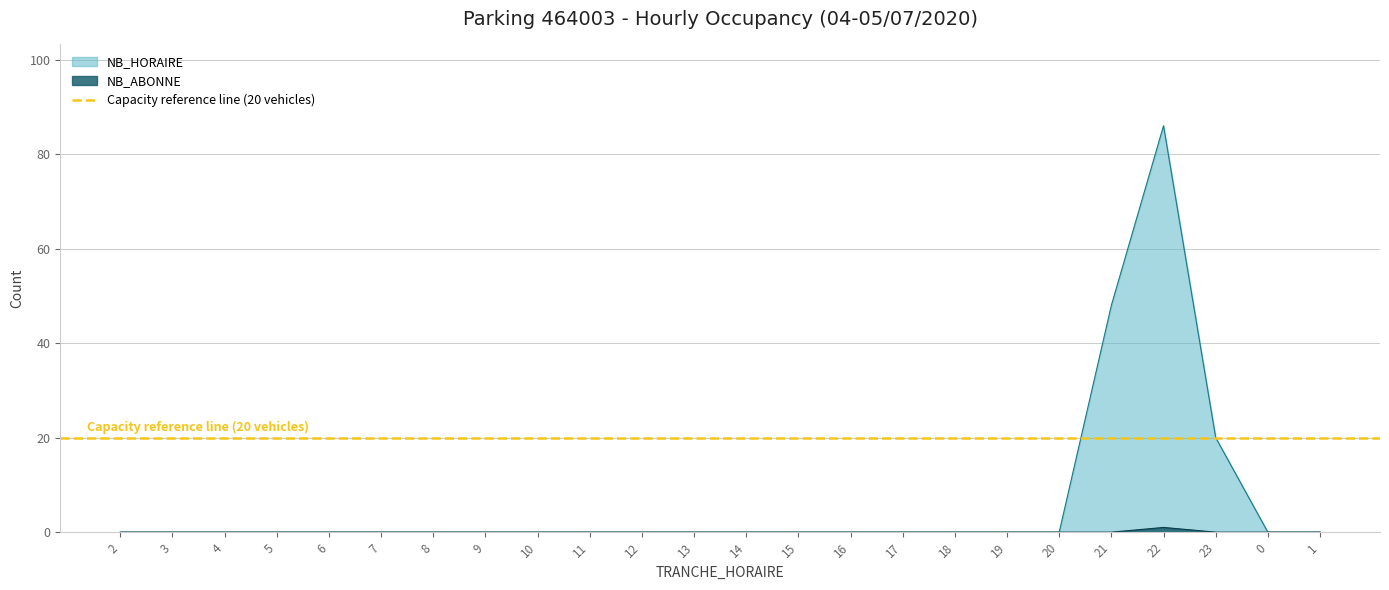

How many NB_ABONNE values are between 0 and 1?

24